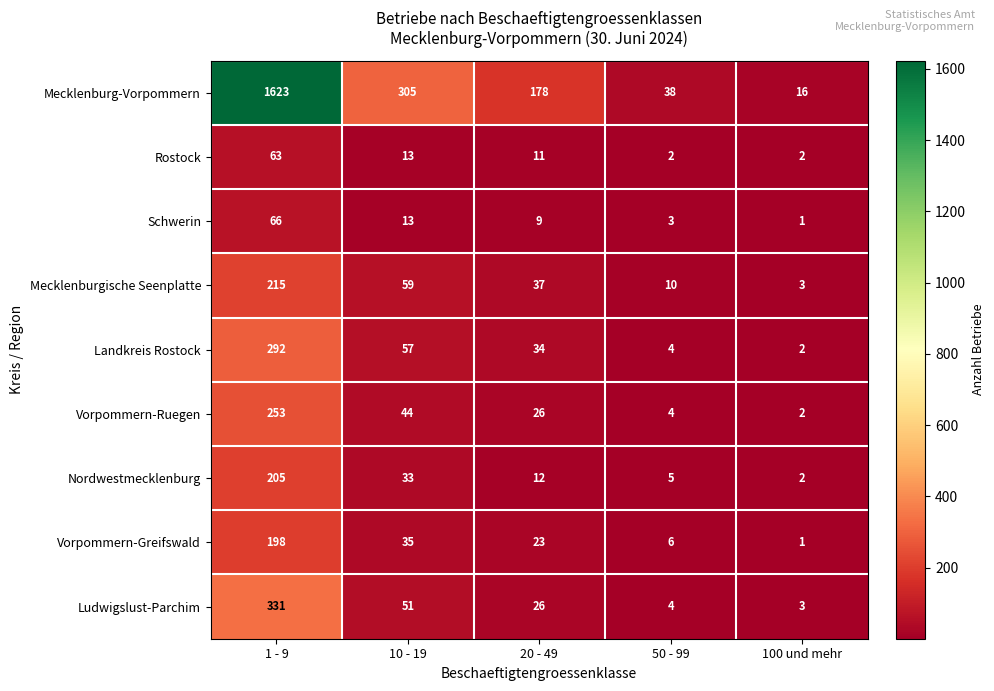

Rank the series by their maximum value, from highest to lowest.

Mecklenburg-Vorpommern, Ludwigslust-Parchim, Landkreis Rostock, Vorpommern-Ruegen, Mecklenburgische Seenplatte, Nordwestmecklenburg, Vorpommern-Greifswald, Schwerin, Rostock